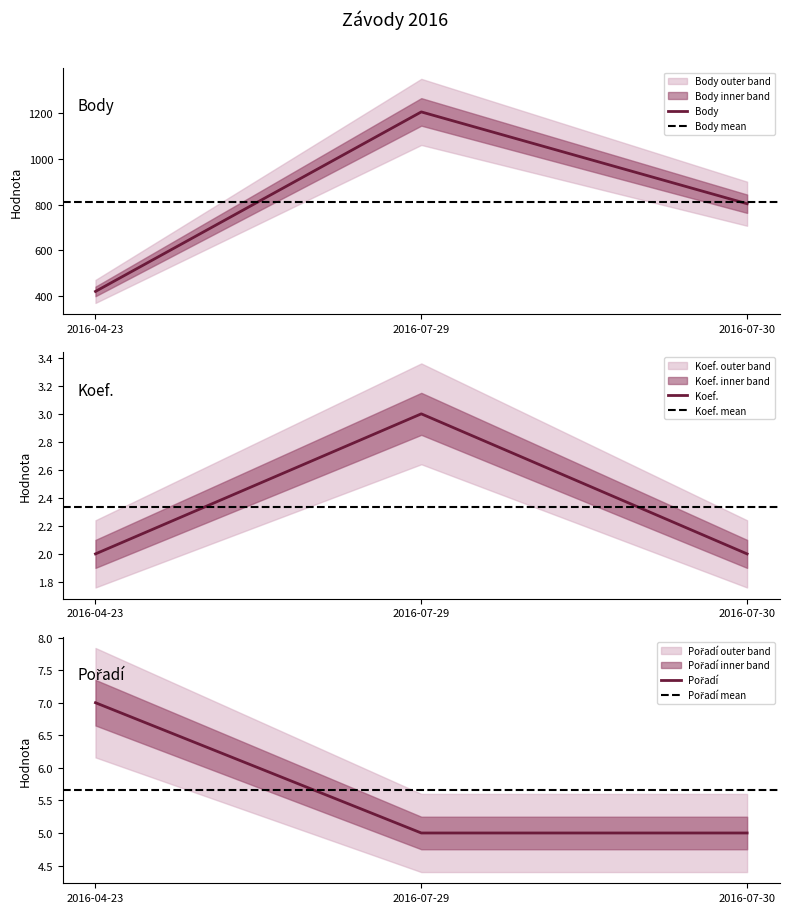

Count the Body values in the range 420 to 1206.

3